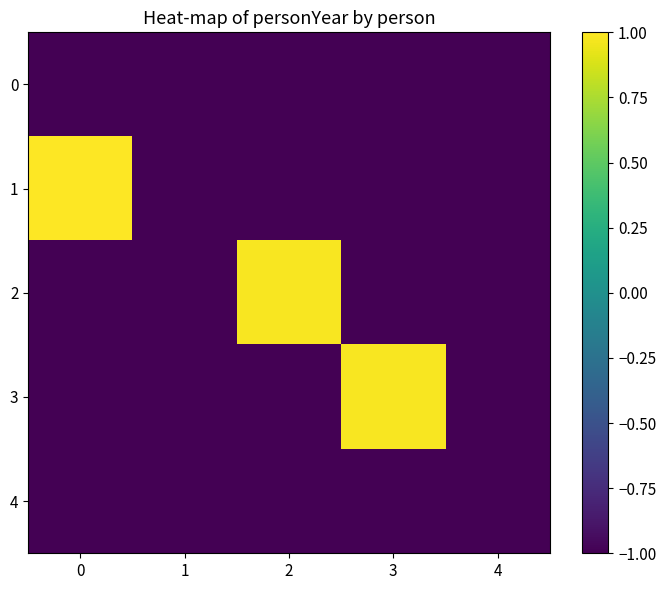

Which series has the largest total across all categories?

1